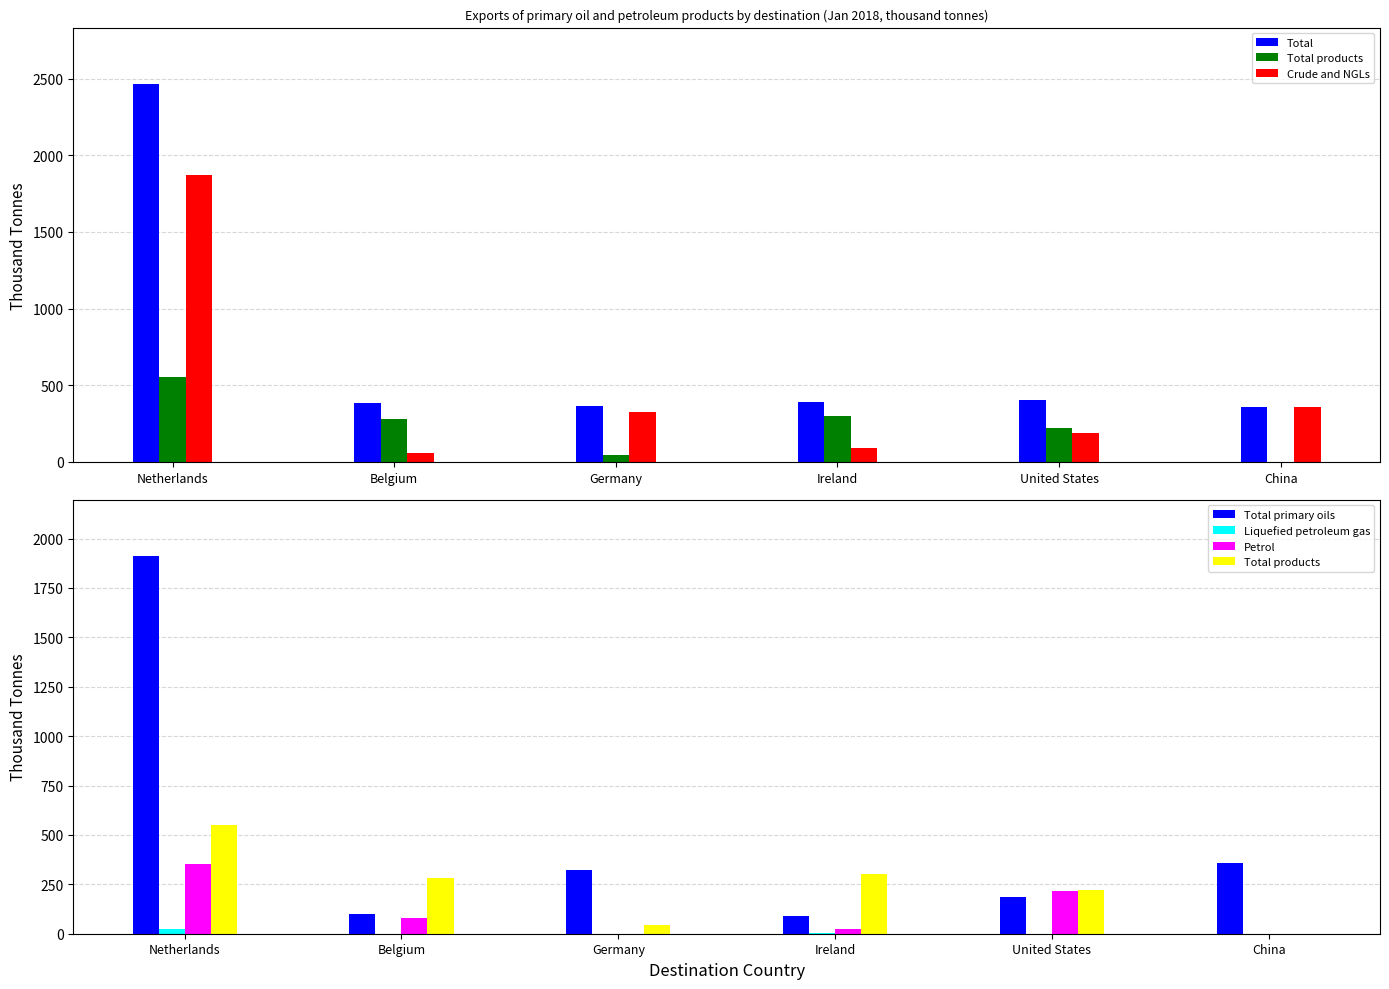

Reading right to left, extract all data points from this chart.

Total: China=356.3	United States=406.3	Ireland=388.6	Germany=367.2	Belgium=380.4	Netherlands=2463.5
Total products: China=0.0	United States=220.0	Ireland=299.8	Germany=43.6	Belgium=281.9	Netherlands=552.3
Crude and NGLs: China=356.2	United States=186.3	Ireland=88.8	Germany=323.5	Belgium=55.6	Netherlands=1874.5
Total primary oils: China=356.2	United States=186.3	Ireland=88.8	Germany=323.5	Belgium=98.5	Netherlands=1911.2
Liquefied petroleum gas: China=0.0	United States=0.0	Ireland=2.6	Germany=0.0	Belgium=0.0	Netherlands=25.6
Petrol: China=0.0	United States=218.0	Ireland=23.3	Germany=0.0	Belgium=77.9	Netherlands=354.9